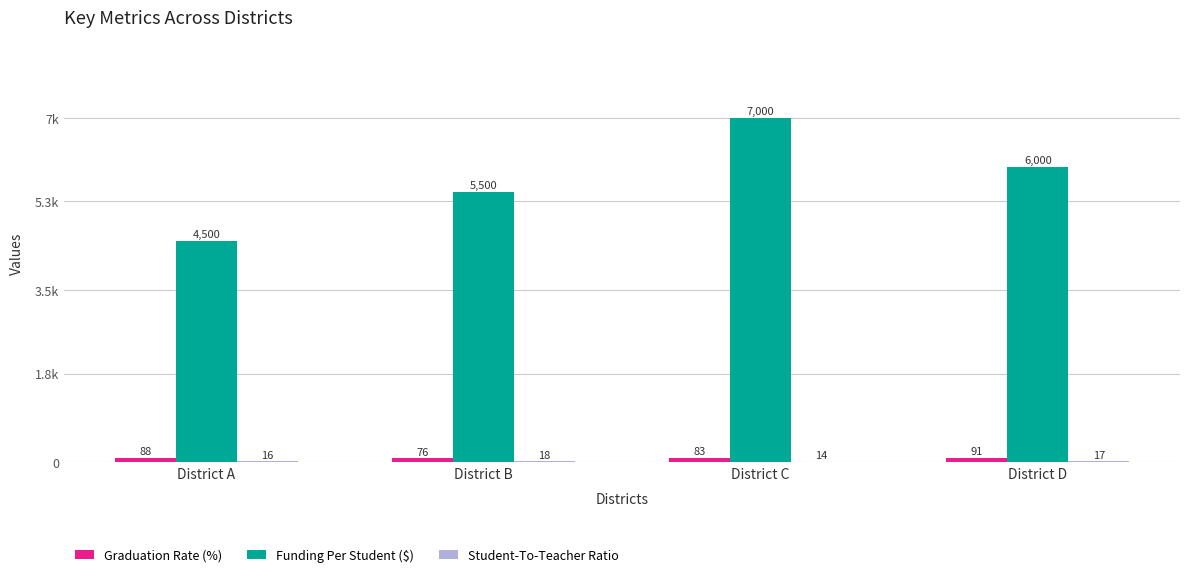

Is it true that Graduation Rate (%) equals 110 at District B?

False